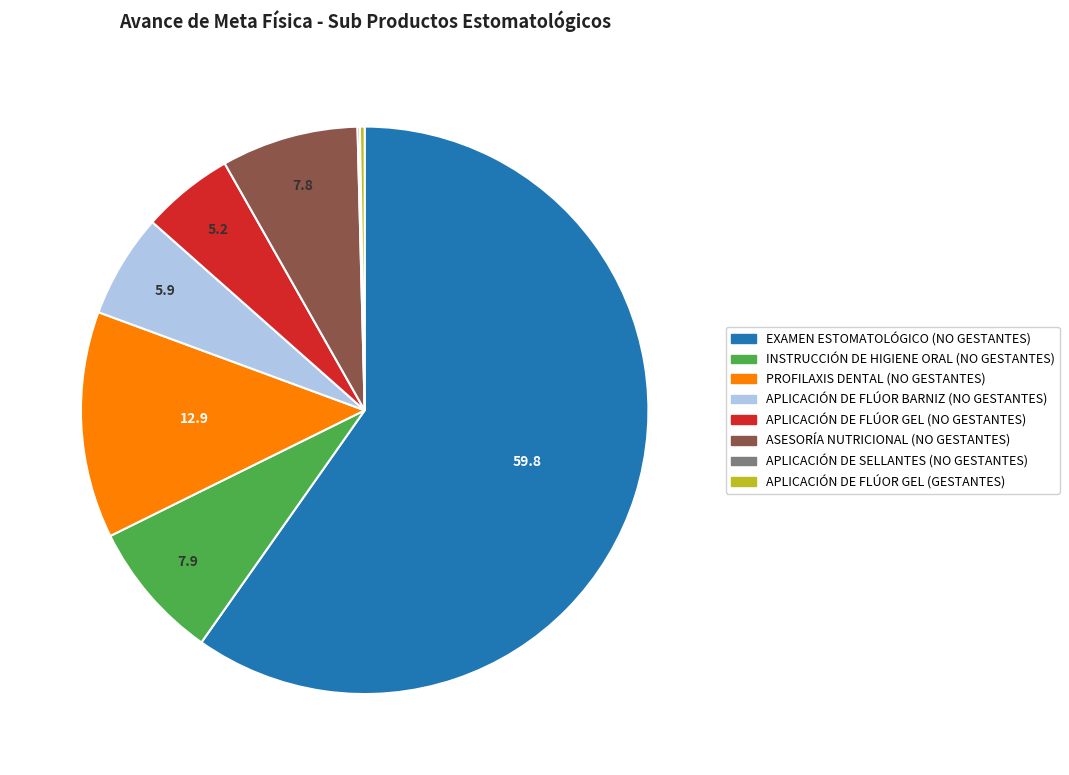

True or false: PROFILAXIS DENTAL (NO GESTANTES) accounts for 13% of the total.

True